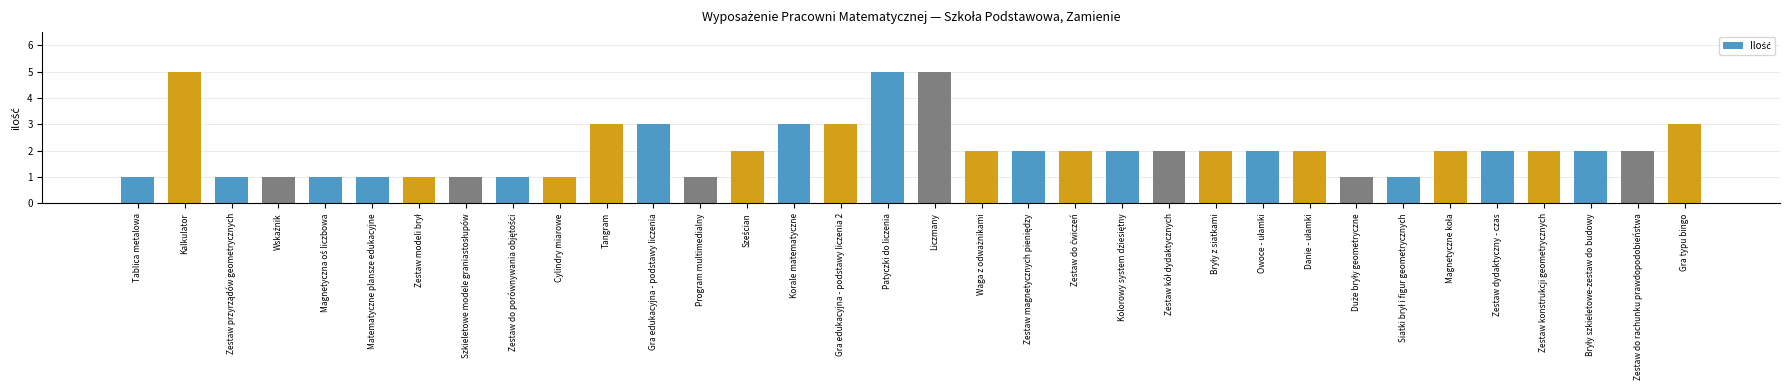

What is the average value?

2